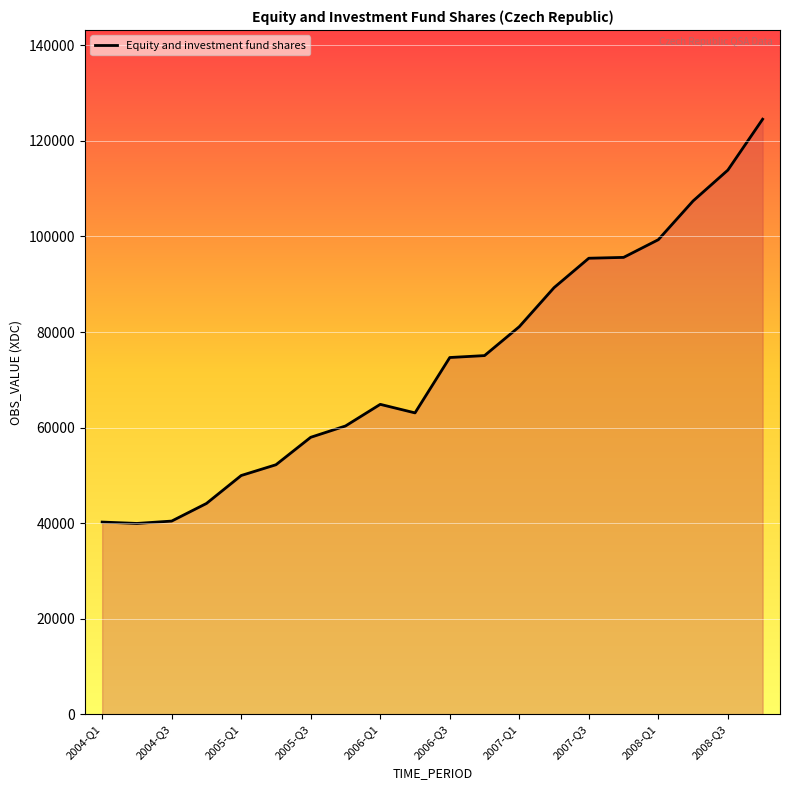

What is the greatest value displayed?

124533